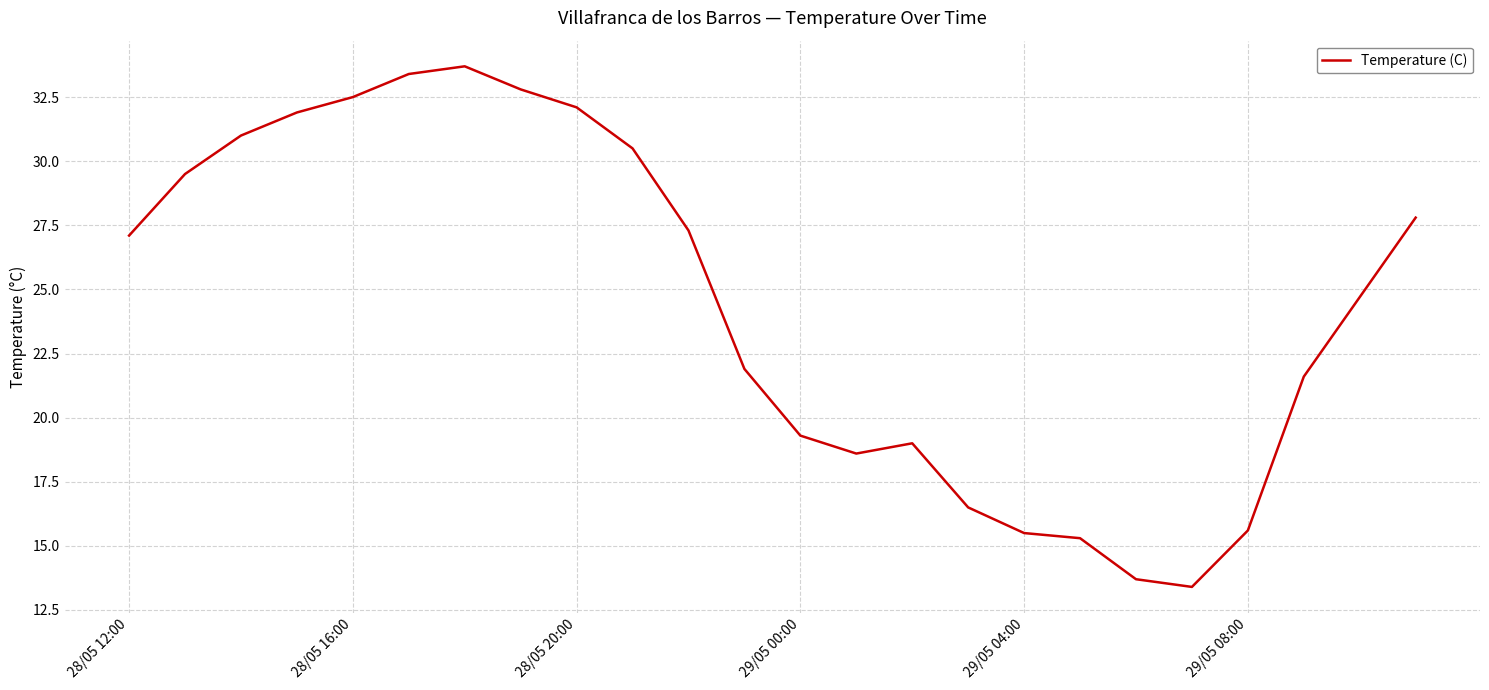

Reading left to right, transcribe all the data shown in this chart.

27.1	29.5	31.0	31.9	32.5	33.4	33.7	32.8	32.1	30.5	27.3	21.9	19.3	18.6	19.0	16.5	15.5	15.3	13.7	13.4	15.6	21.6	24.7	27.8